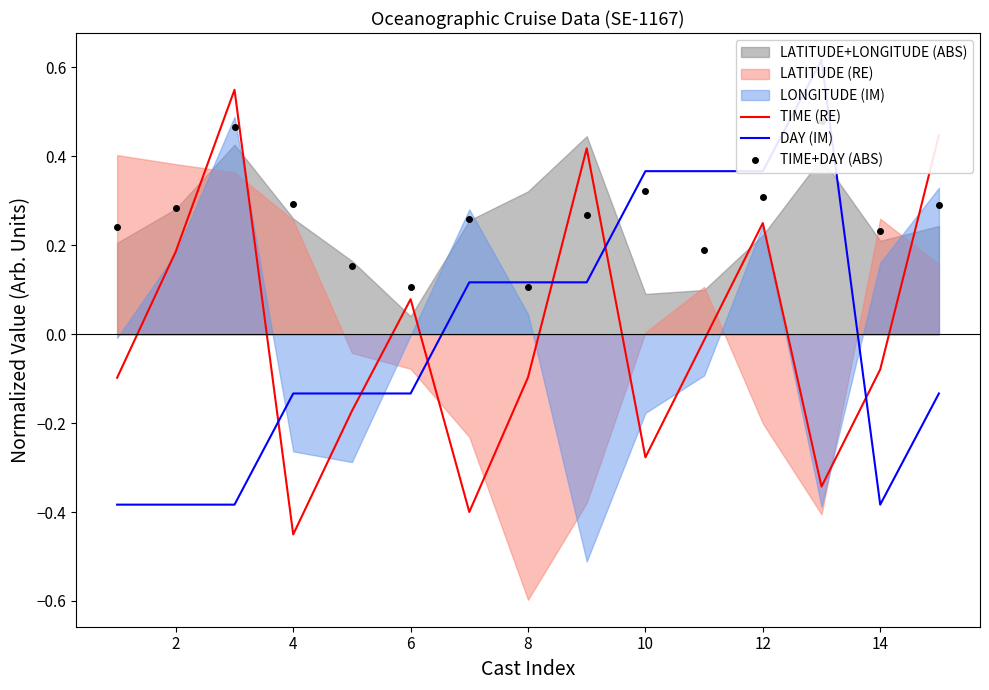

The value of TIME (RE) at 2 is 0.1. True or false?

False